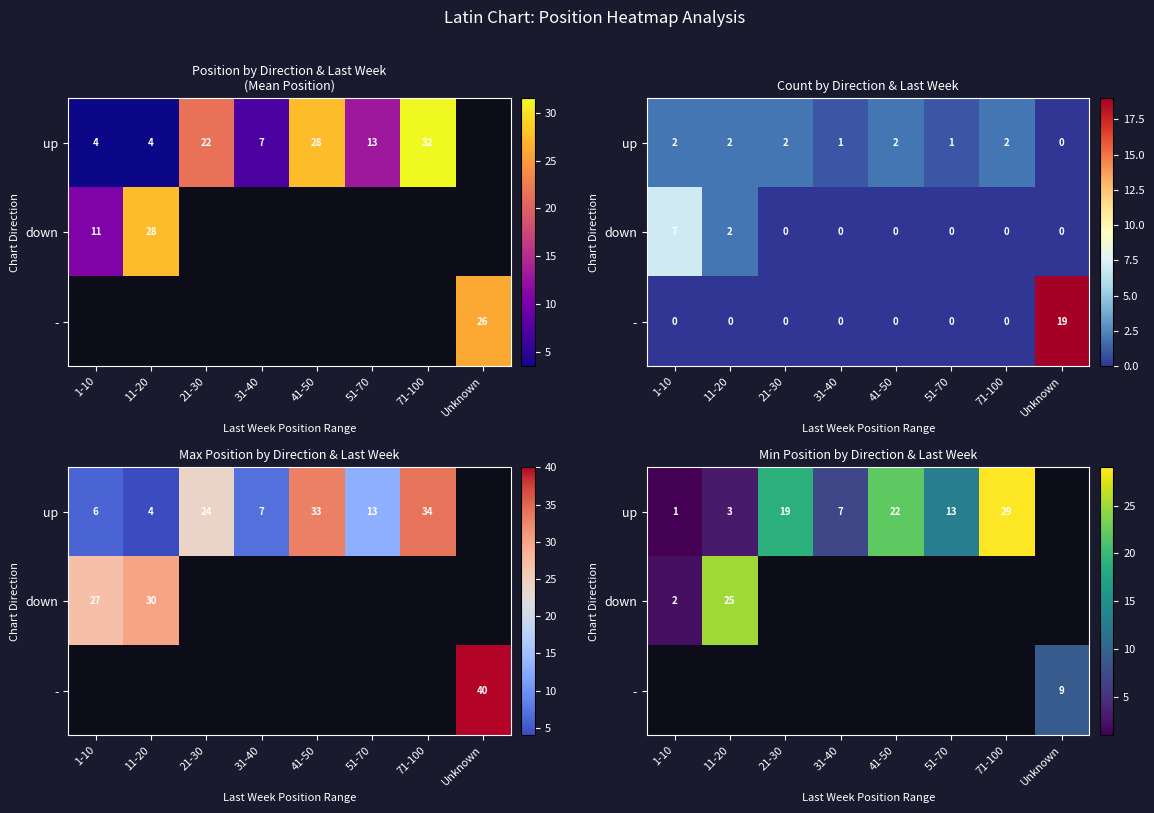

At which category does the chart reach its peak across all series?

71-100